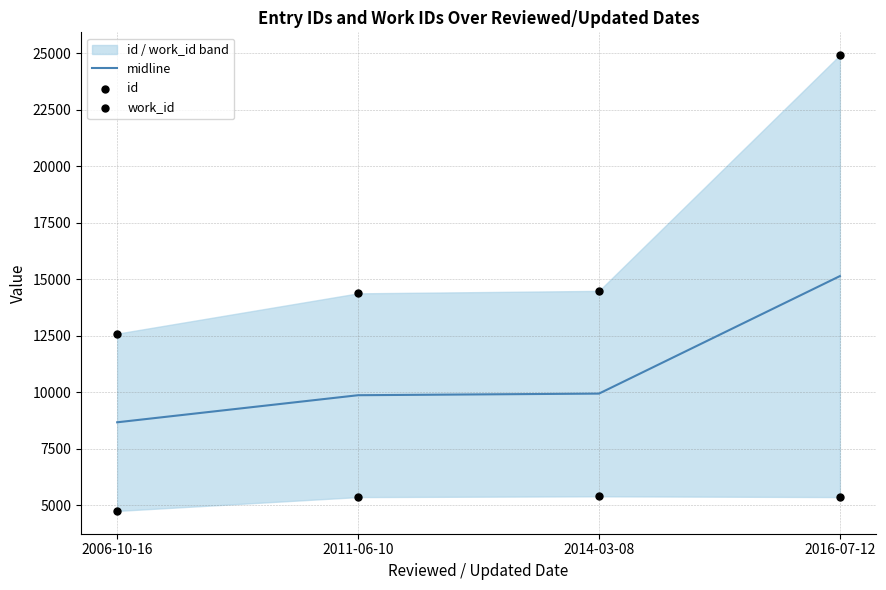

Which series has the largest total across all categories?

id